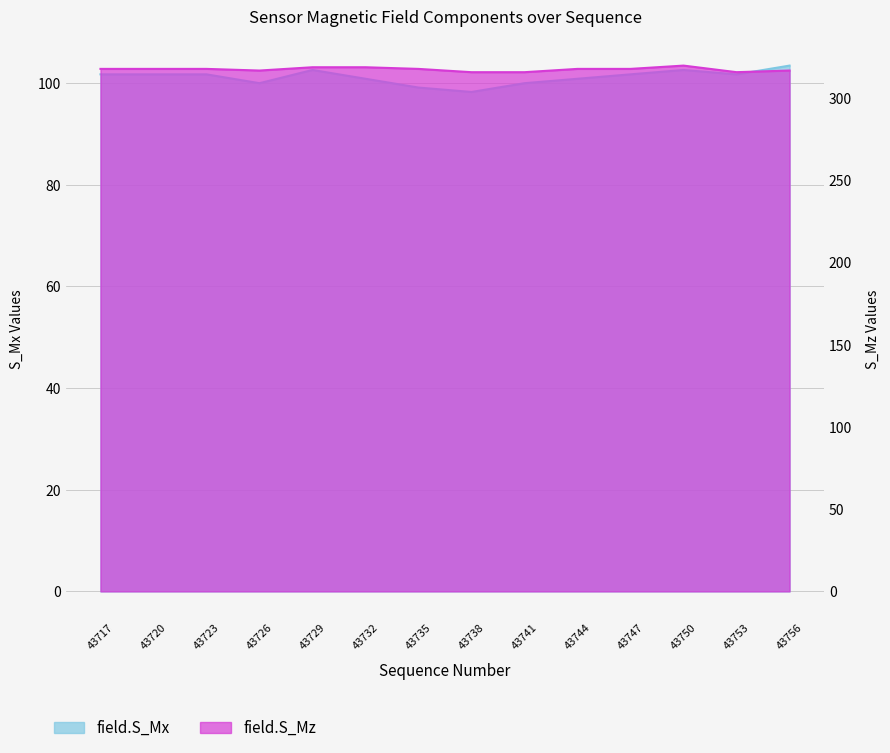

At which label does field.S_Mz reach its peak?

43750